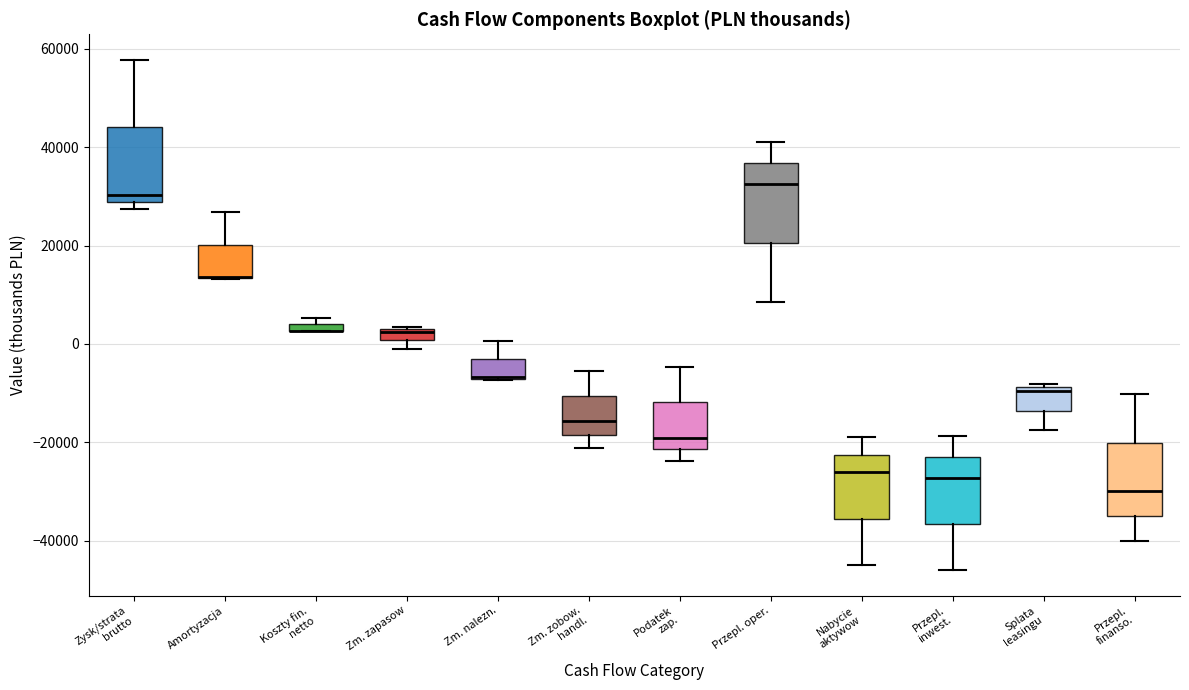

Where does the upper whisker of the box for Zm. nalezn. end on the y-axis? The values are not printed on the chart, so give them approximately, as read against the axis.

0